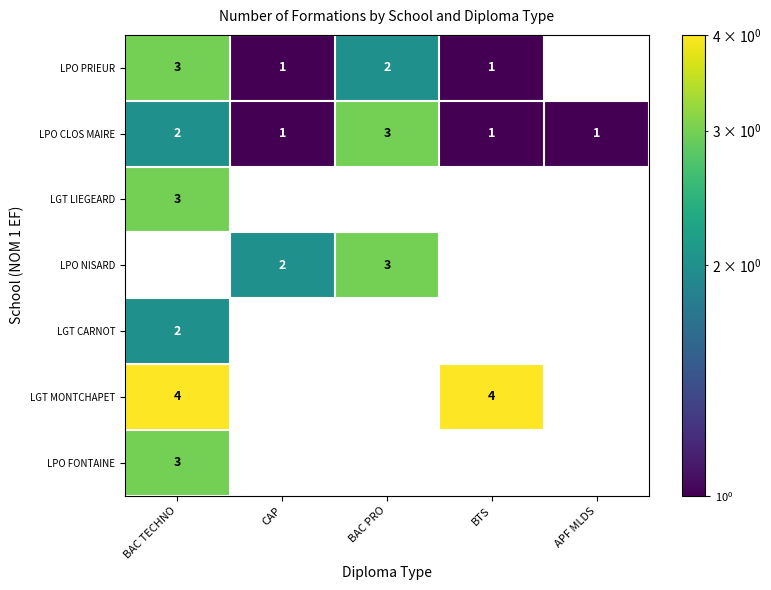

At how many categories does at least one series exceed 2?

3